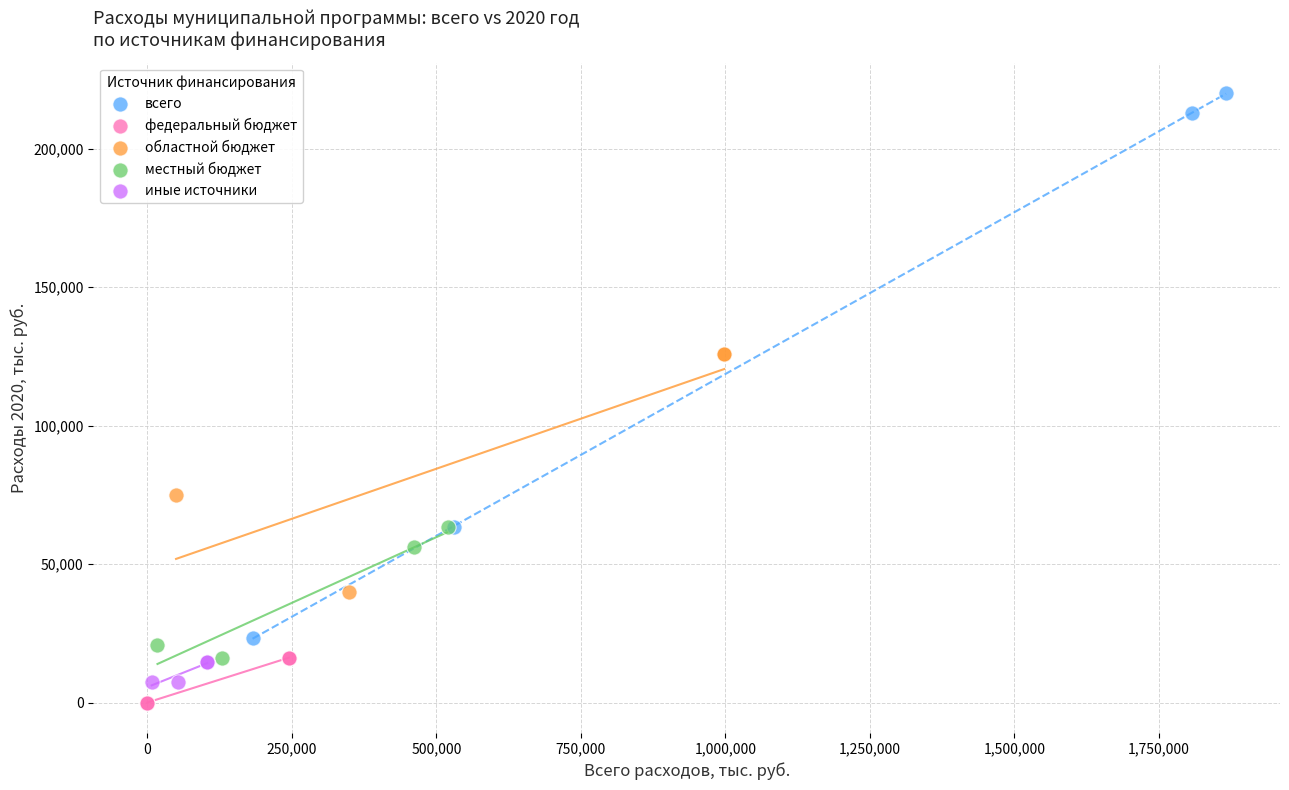

What are all the series names shown in the legend?

всего, федеральный бюджет, областной бюджет, местный бюджет, иные источники